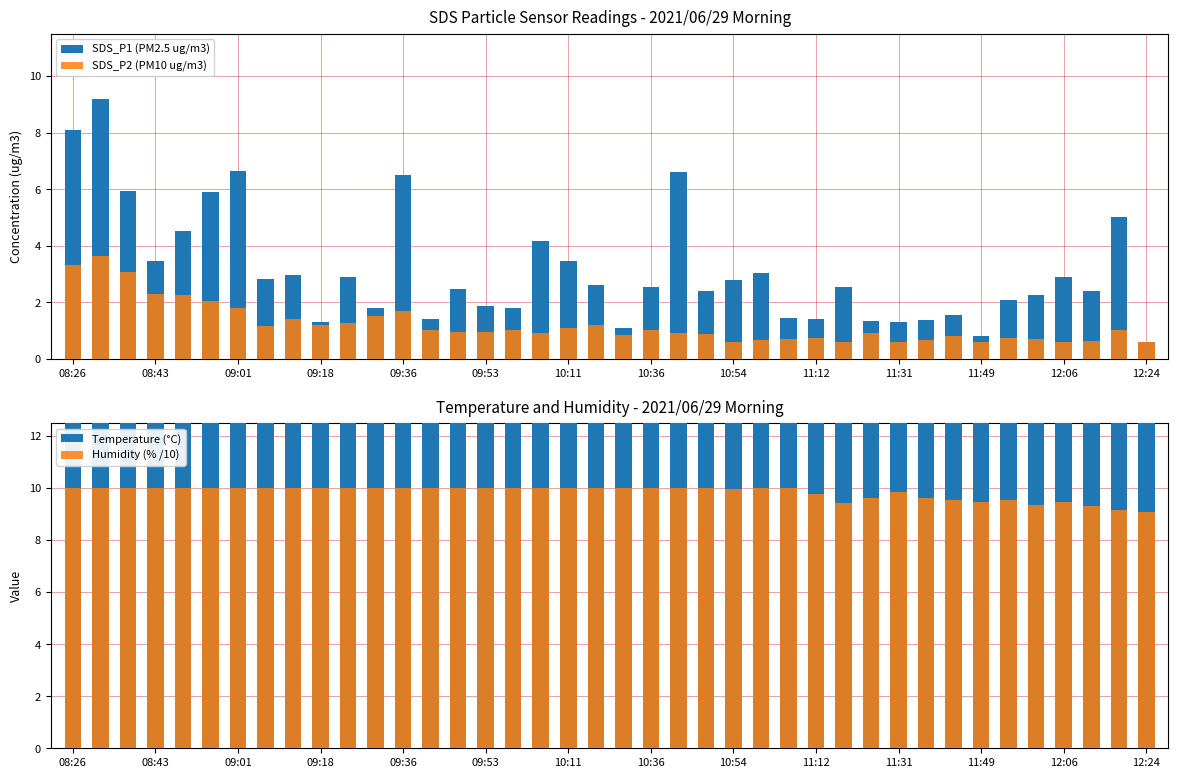

What is the value of the SDS_P2 (PM10 ug/m3) bar at the 28th from the left?

0.7